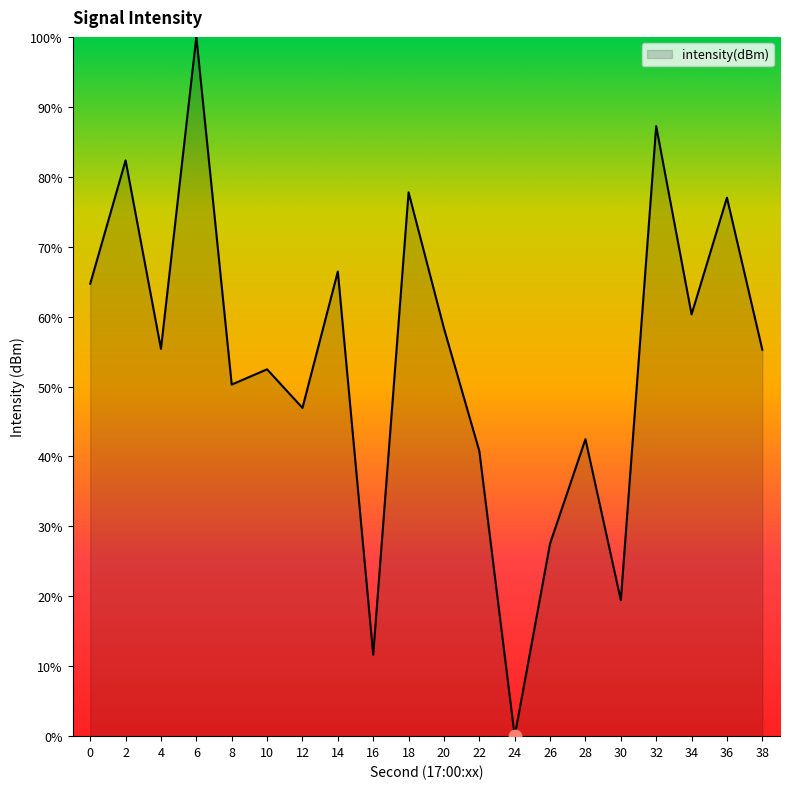

What is the change in value from 18 to 36?

-0.8